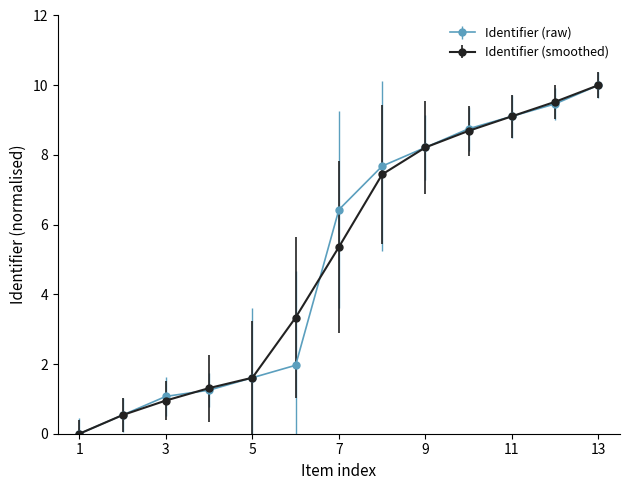

What is the value of the Identifier (smoothed) point at the 4th from the left?

1.3